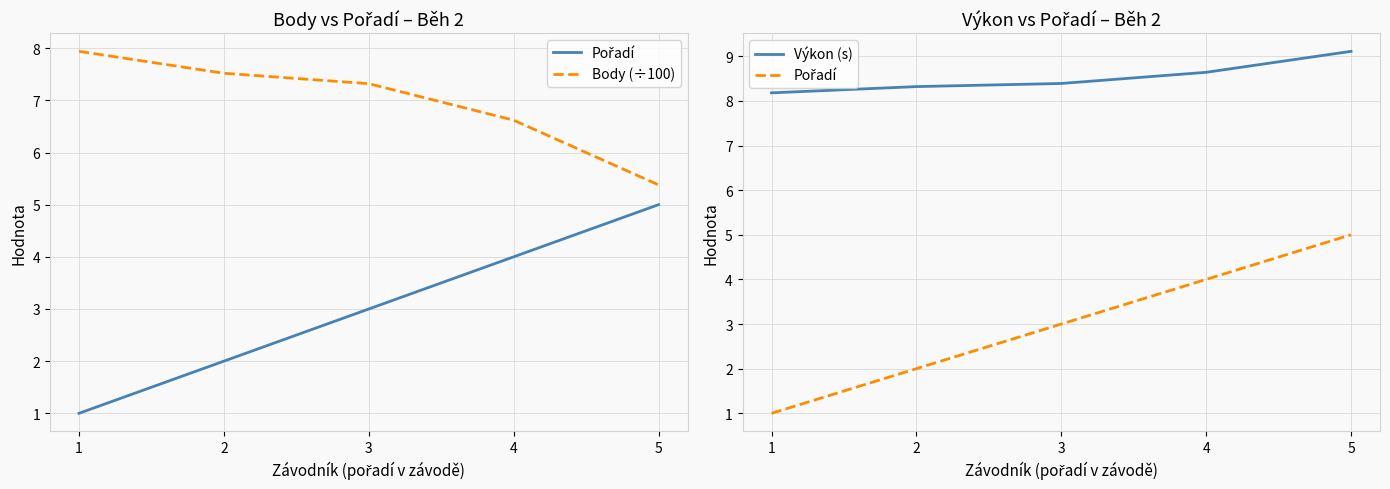

List the labels in order of Body (÷100) value, largest first.

1, 2, 3, 4, 5